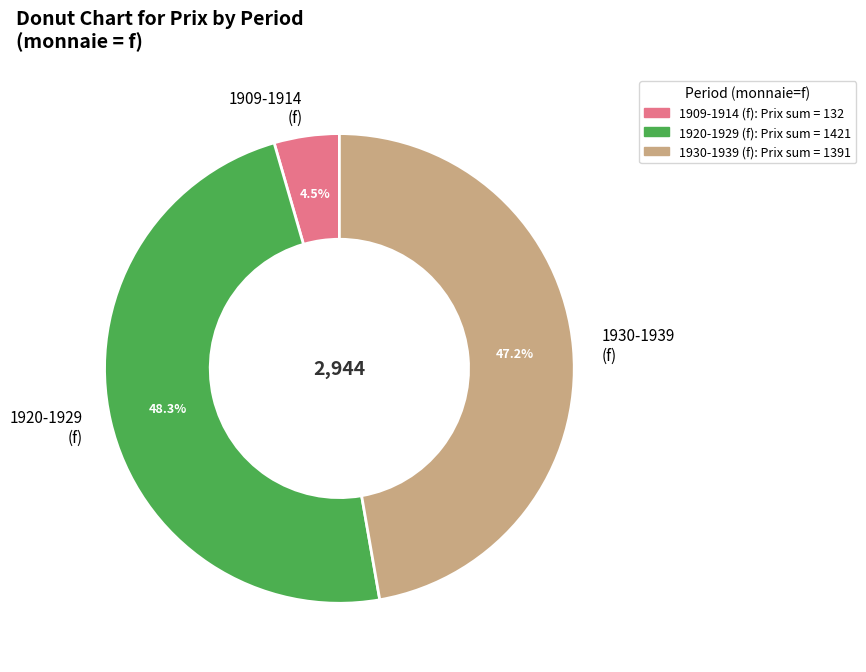

Which has a higher value, 1909-1914 (f) or 1930-1939 (f)?

1930-1939 (f)